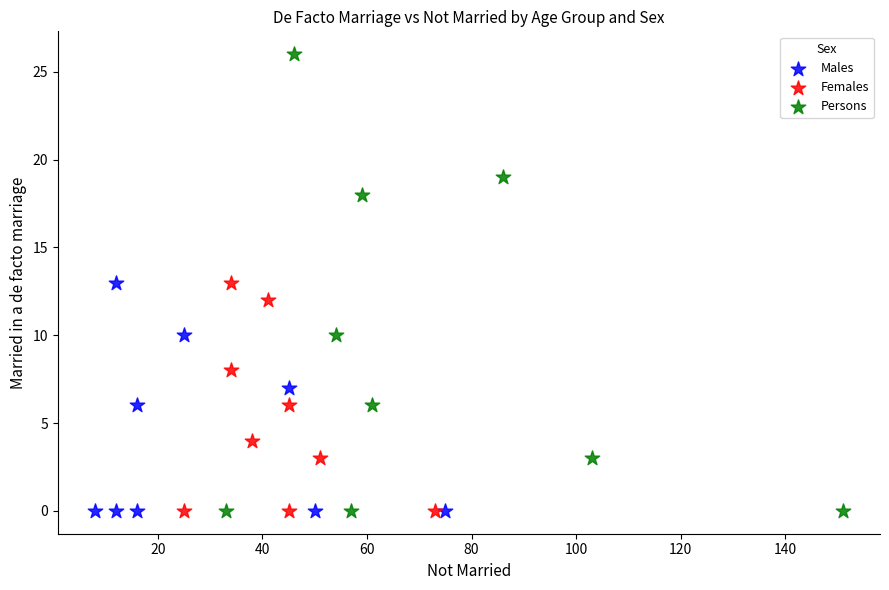

Which series has the largest Y range (max minus min)?

Persons